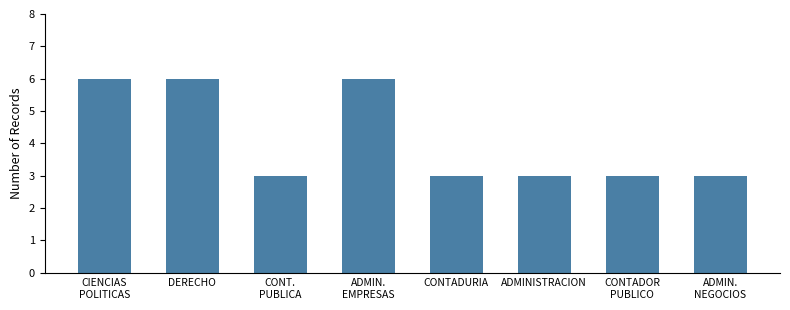

Reading left to right, extract all data points from this chart.

CIENCIAS
POLITICAS=6	DERECHO=6	CONT.
PUBLICA=3	ADMIN.
EMPRESAS=6	CONTADURIA=3	ADMINISTRACION=3	CONTADOR
PUBLICO=3	ADMIN.
NEGOCIOS=3